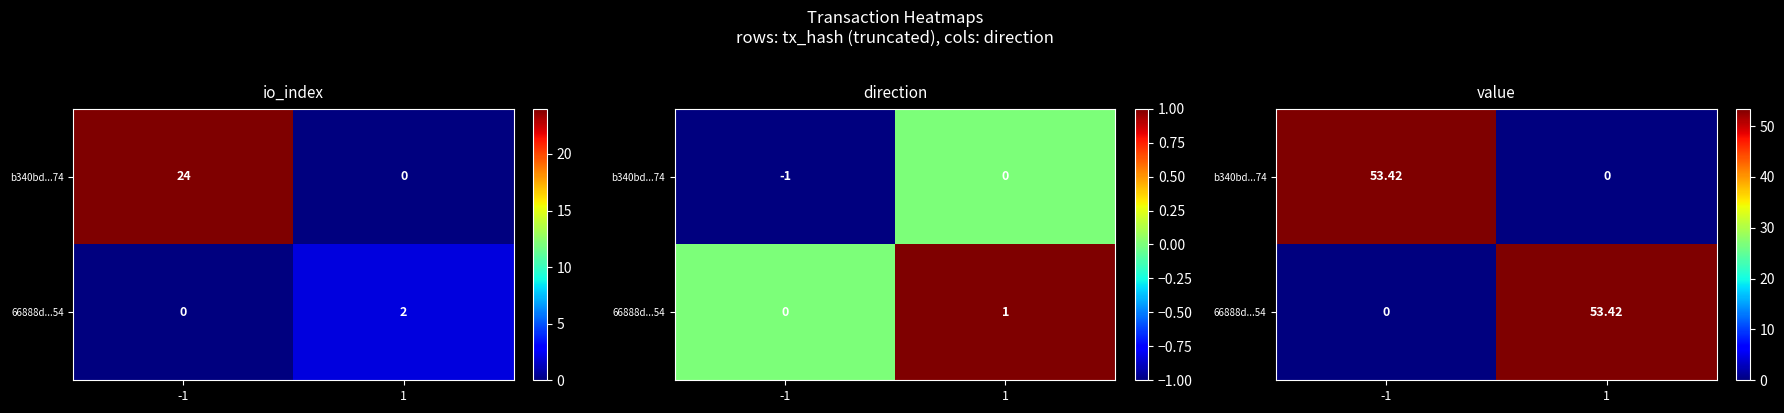

Rank the series at -1 from highest to lowest value.

b340bd...74, 66888d...54